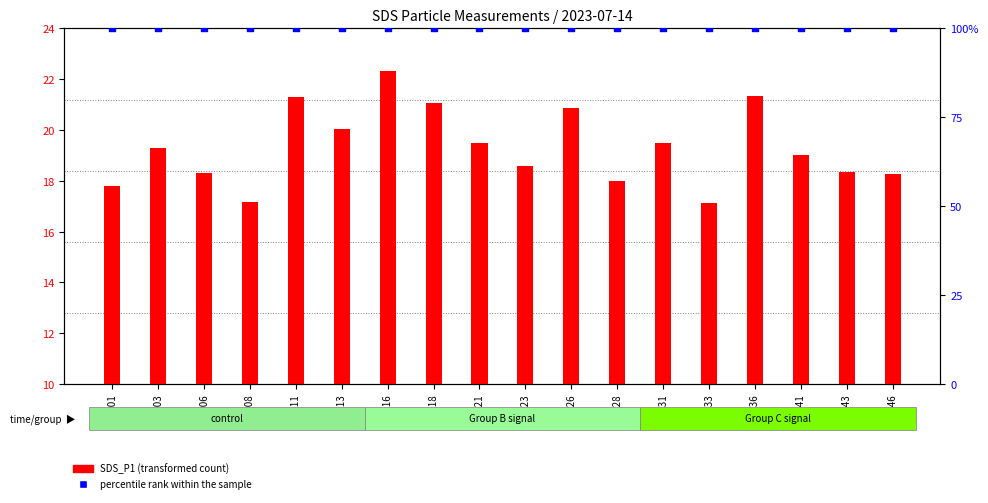

What is the total value across all series at 00:06?

118.3